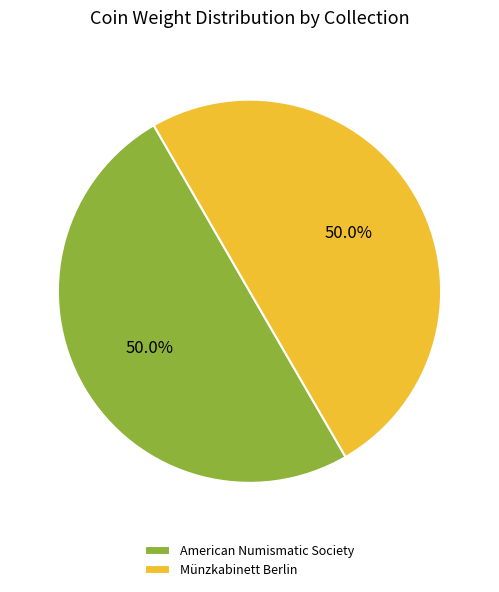

Is the sum of American Numismatic Society and Münzkabinett Berlin greater than half?

Yes